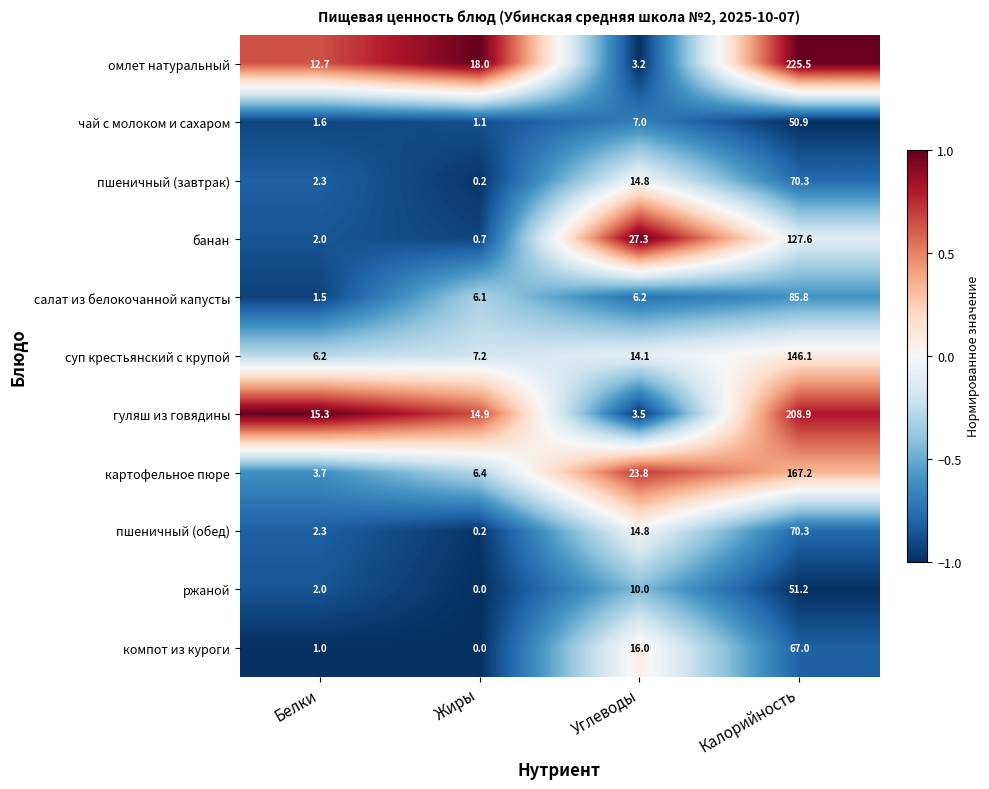

At how many categories does at least one series exceed 0?

4